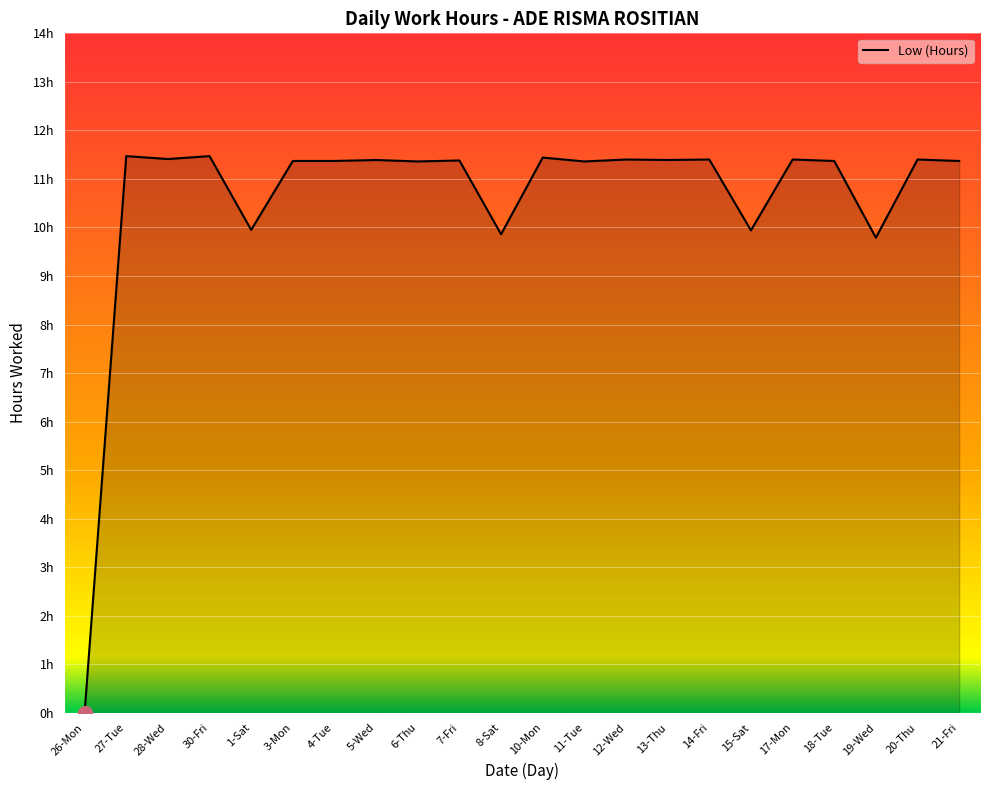

True or false: the data has more than 0 interior local peaks.

True